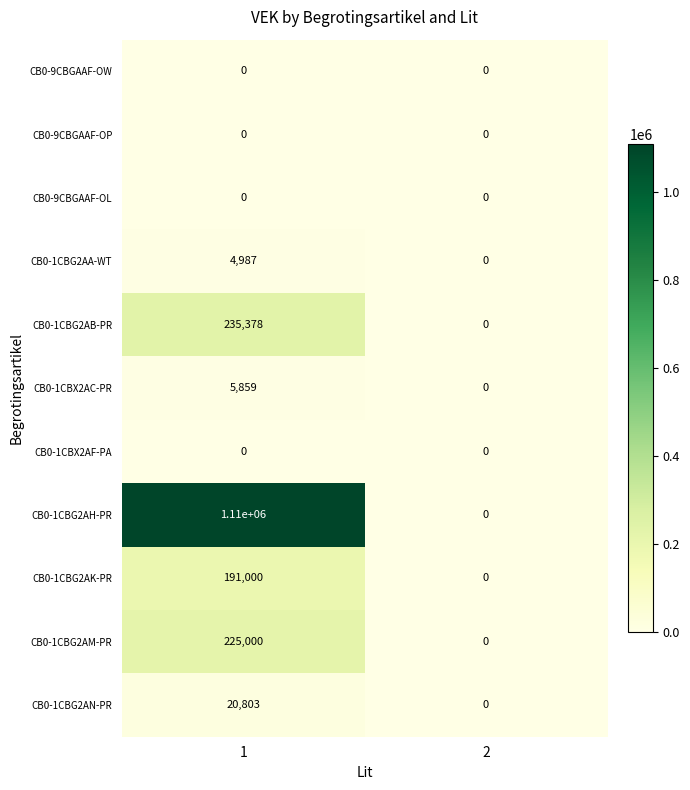

What is the sum of all CB0-1CBX2AC-PR values?

5859